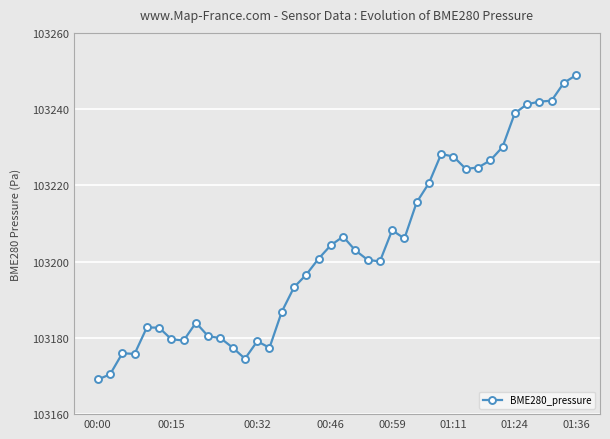

What is the value of the 31st point from the left?

103224.4